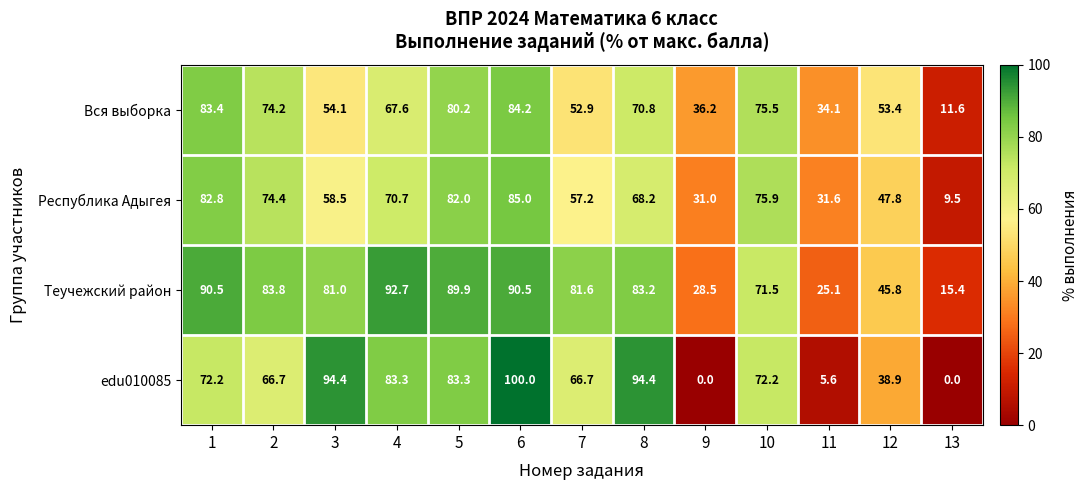

At which category is the sum across all series the highest?

6